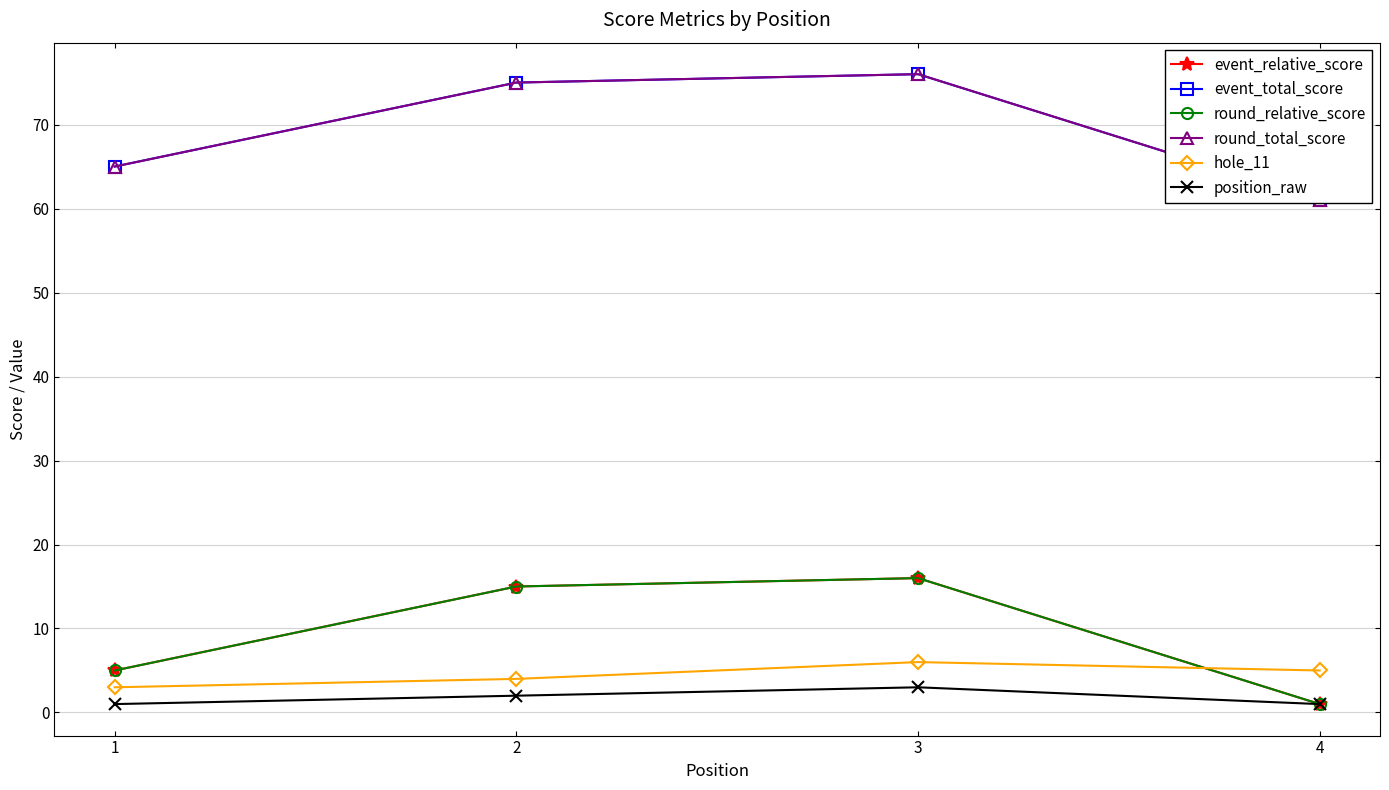

Reading right to left, extract all data points from this chart.

event_relative_score: 4=1	3=16	2=15	1=5
event_total_score: 4=61	3=76	2=75	1=65
round_relative_score: 4=1	3=16	2=15	1=5
round_total_score: 4=61	3=76	2=75	1=65
hole_11: 4=5	3=6	2=4	1=3
position_raw: 4=1	3=3	2=2	1=1